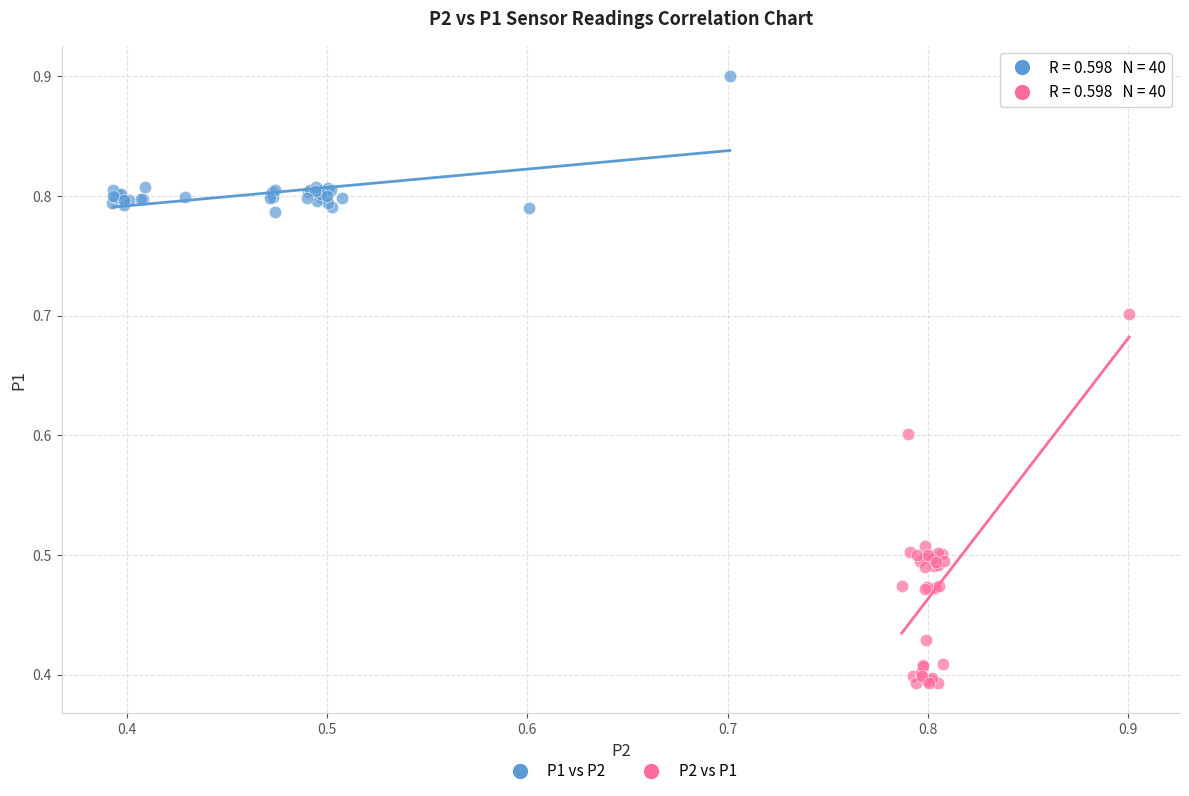

Which series reaches the minimum Y coordinate?

P2 vs P1